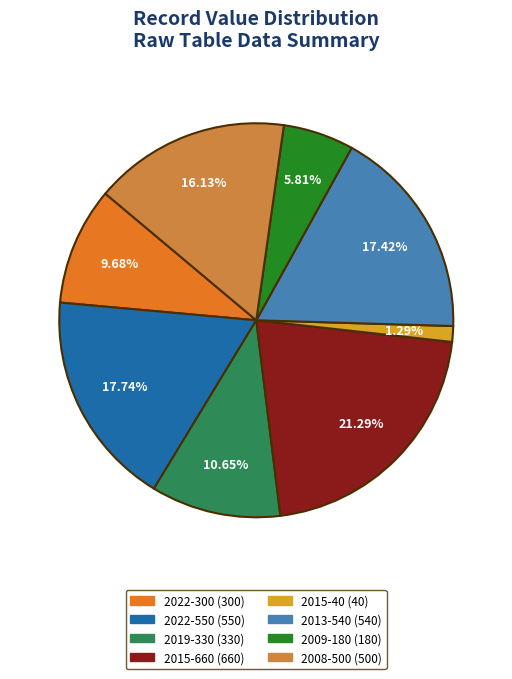

How many slices are in this pie chart?

8